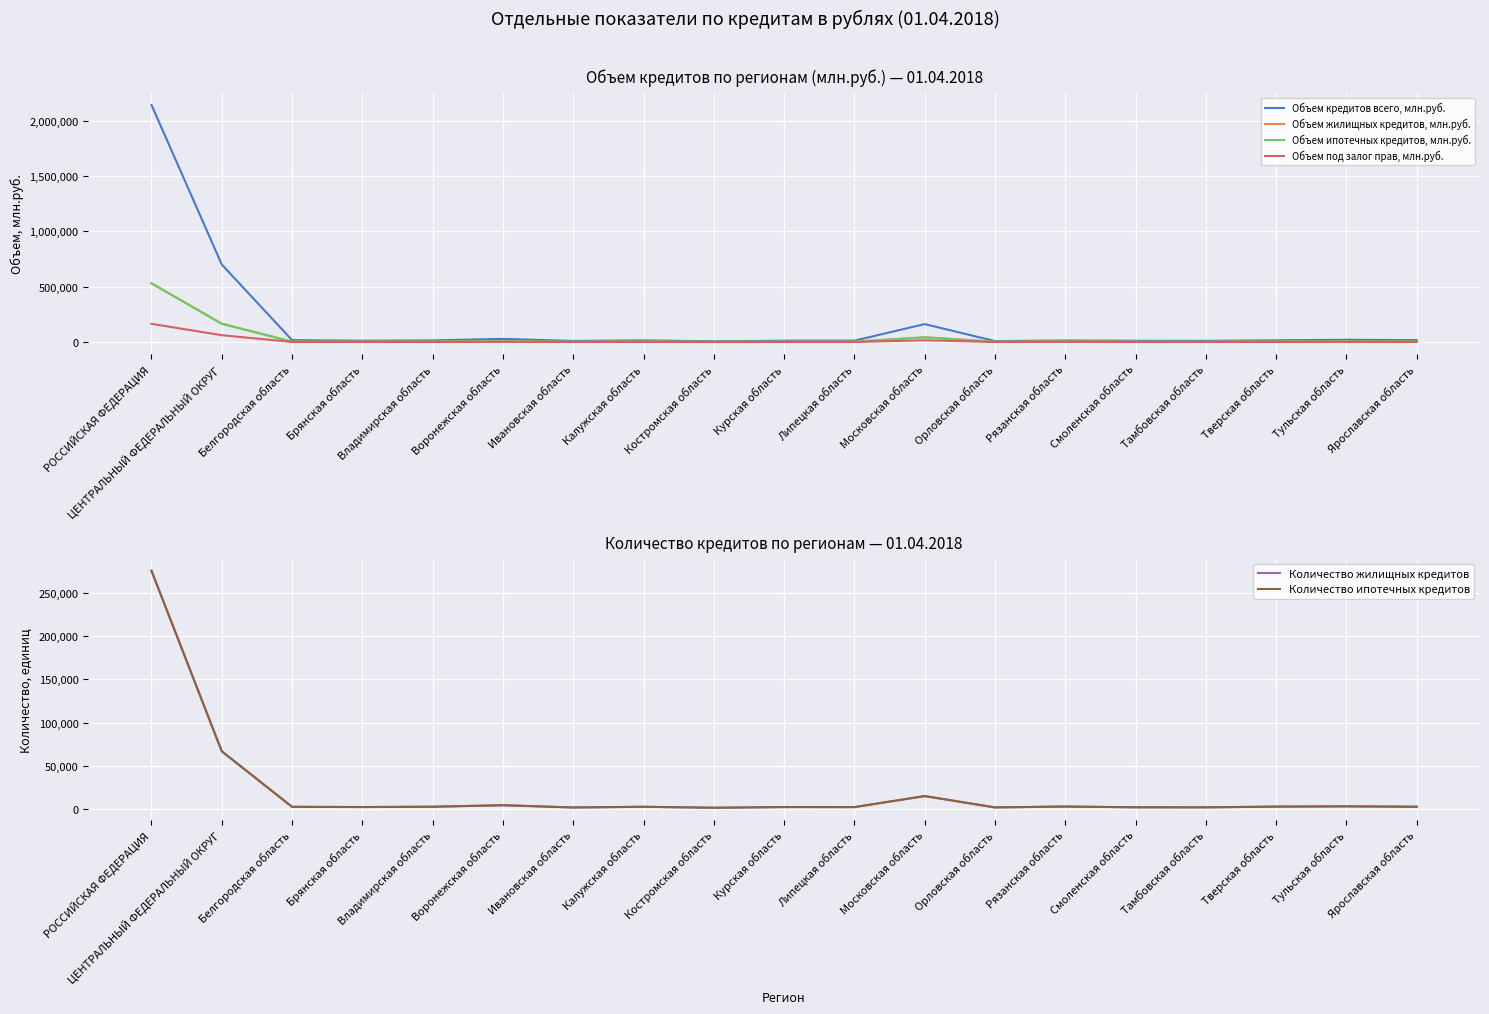

What is the maximum value shown in the chart?

2144123